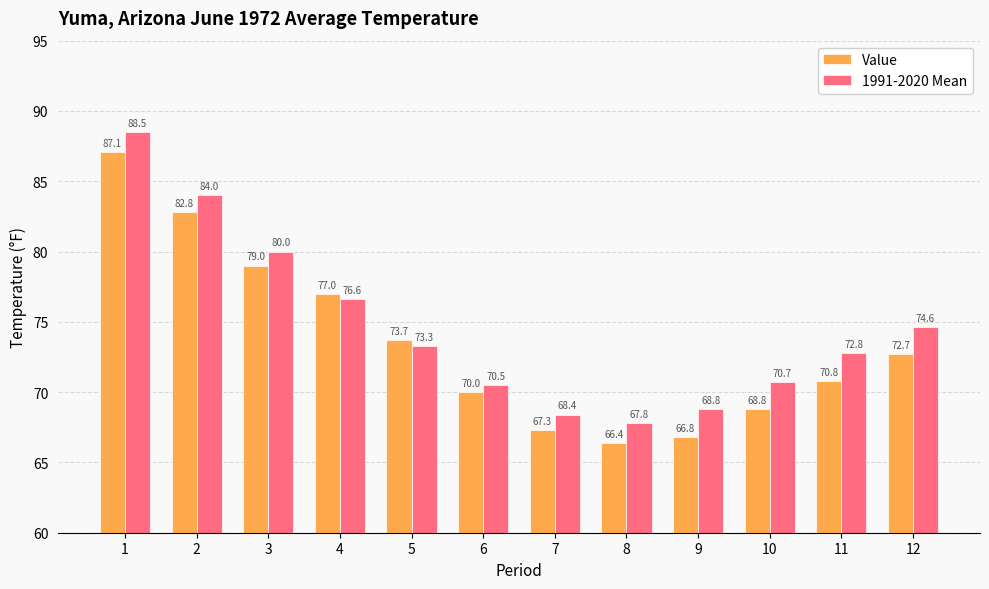

What is the value of the Value bar at the 7th from the left?

67.3